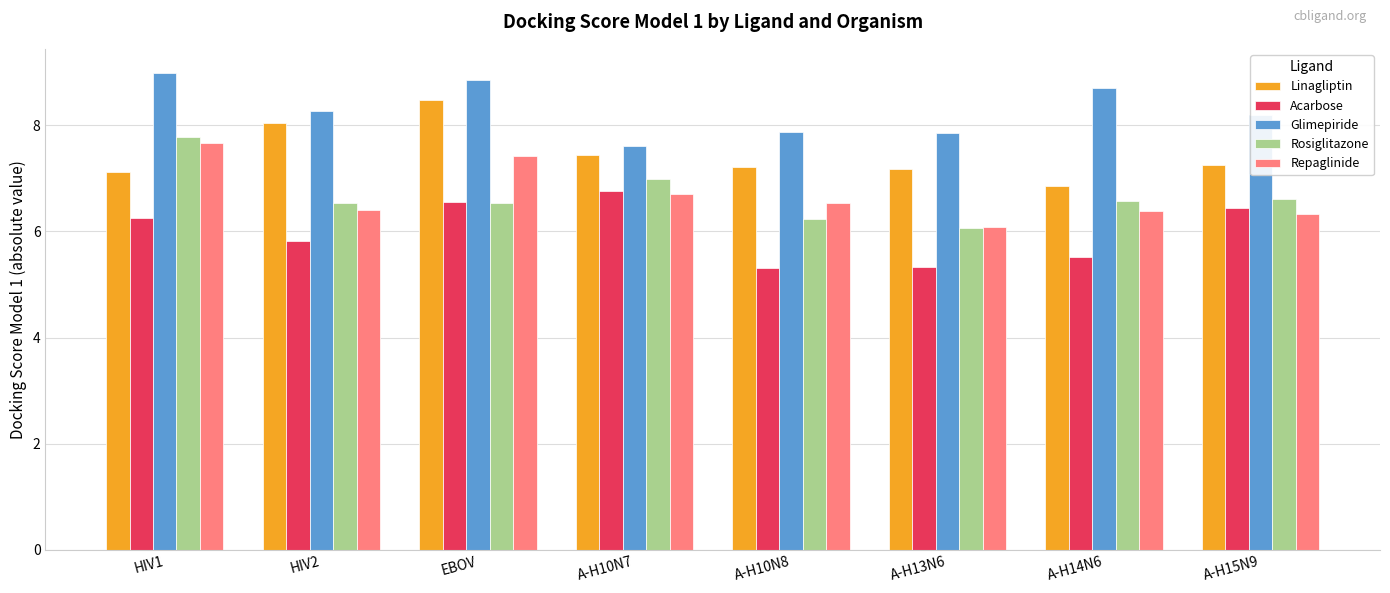

True or false: Glimepiride has a value of 2.8 at A-H15N9.

False